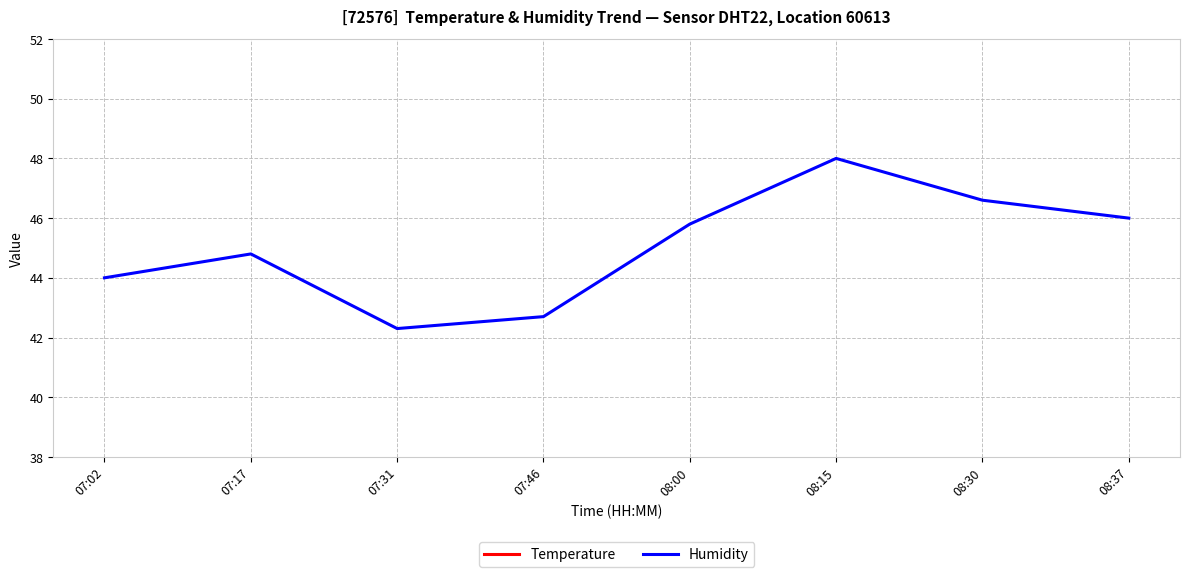

What is the difference between the maximum and minimum values in the Temperature series?

1.4